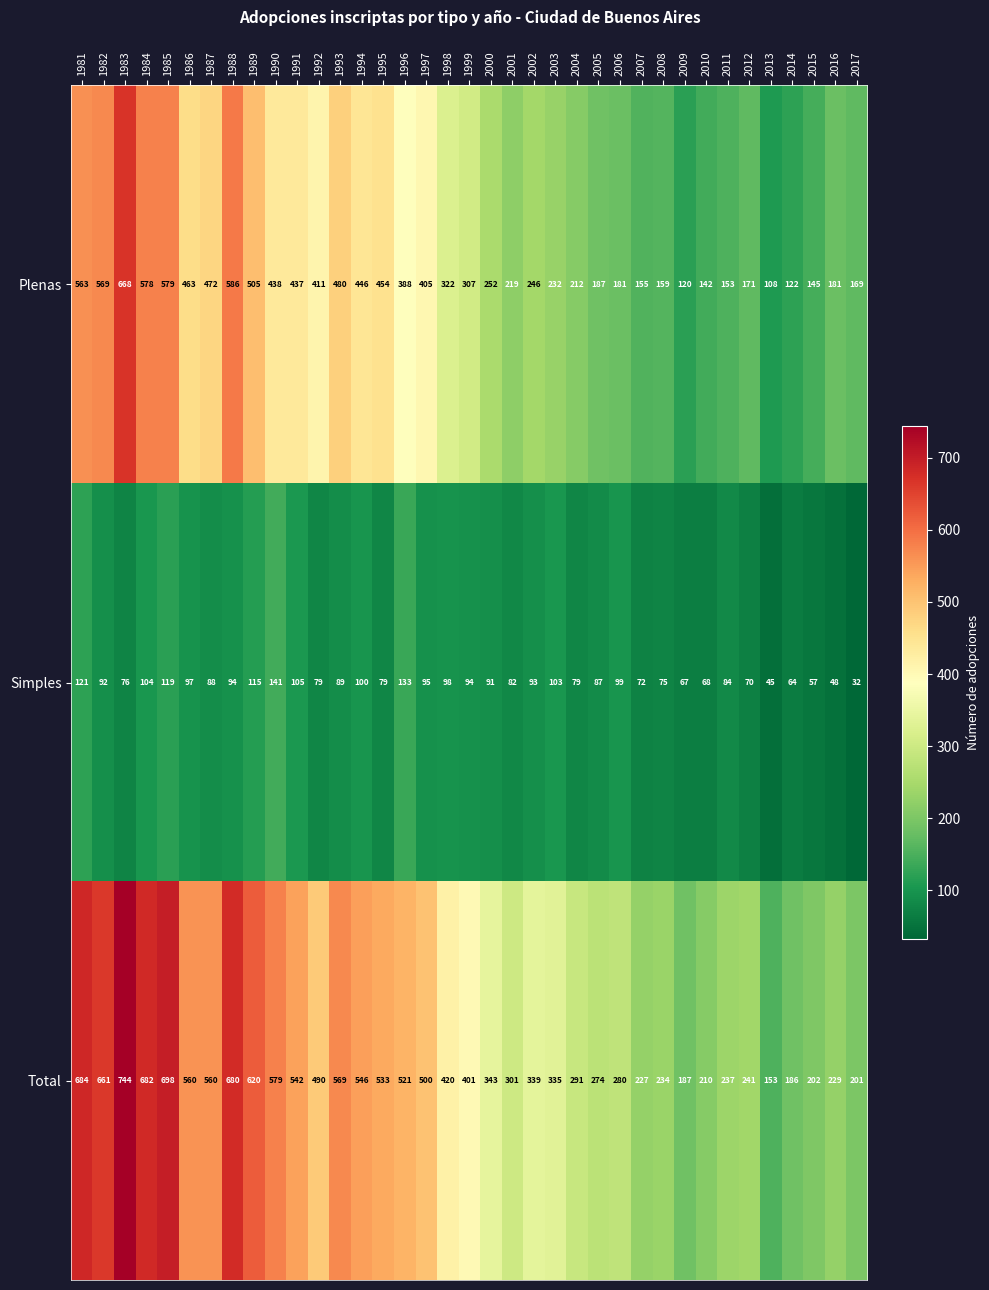

At which category is the sum across all series the highest?

1983